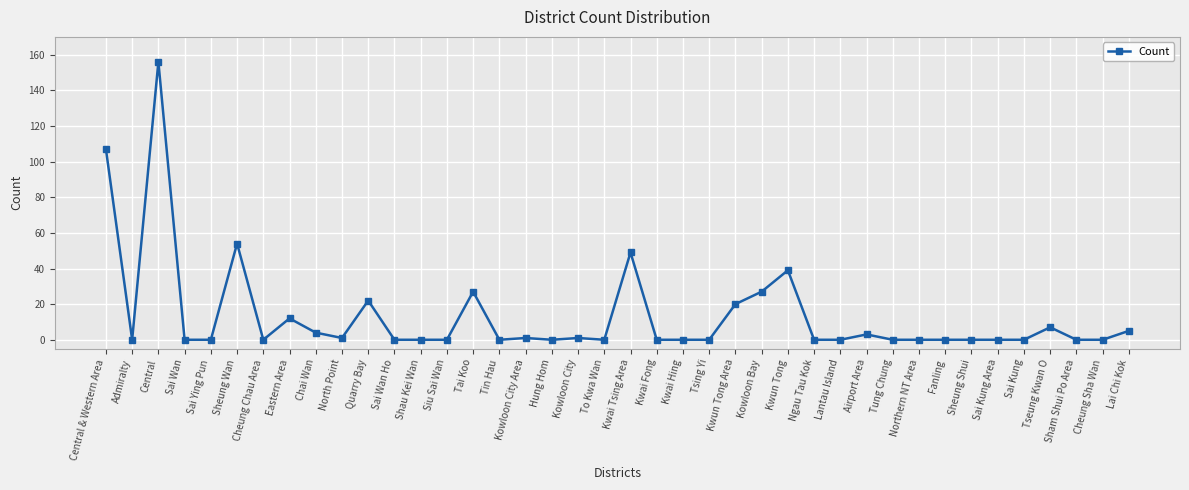

What is the label of the 21st point from the left?

Kwai Tsing Area